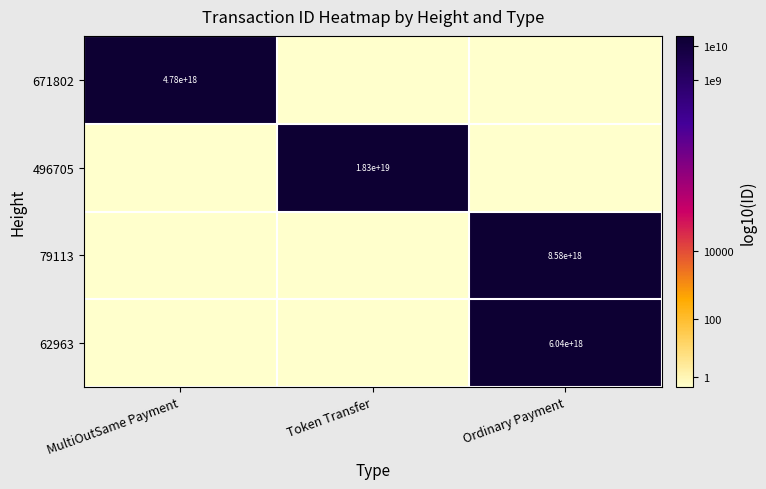

True or false: 671802 has a value of 4780000000000000000 at MultiOutSame Payment.

True